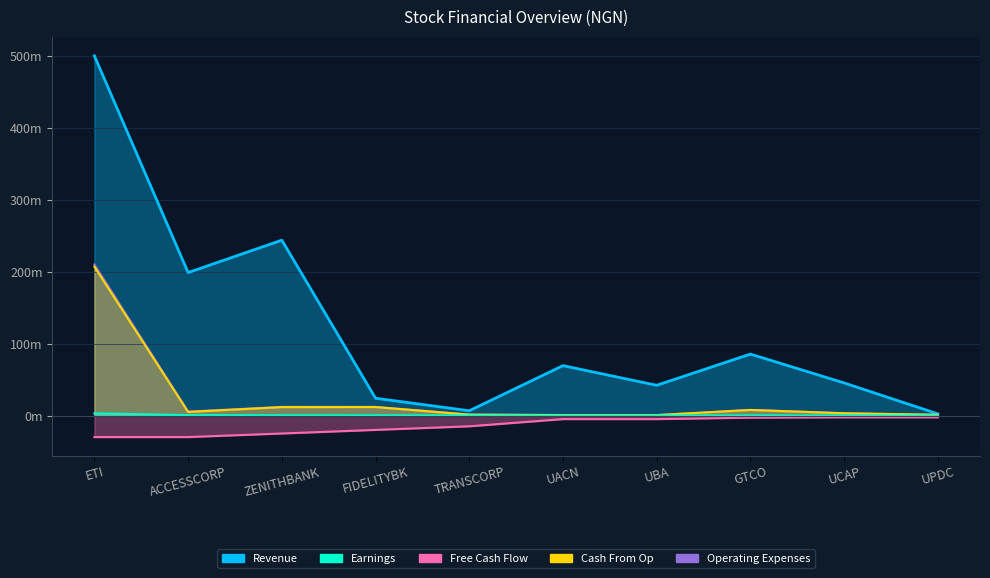

What are all the series names shown in the legend?

Revenue, Earnings, Free Cash Flow, Cash From Op, Operating Expenses